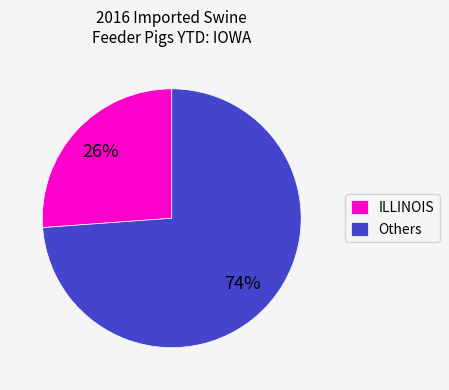

Which has a higher value, ILLINOIS or Others?

Others